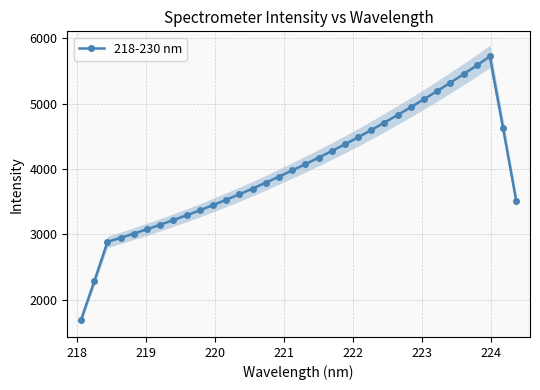

What is the value of the 218-230 nm point at the 33rd from the left?

4632.0